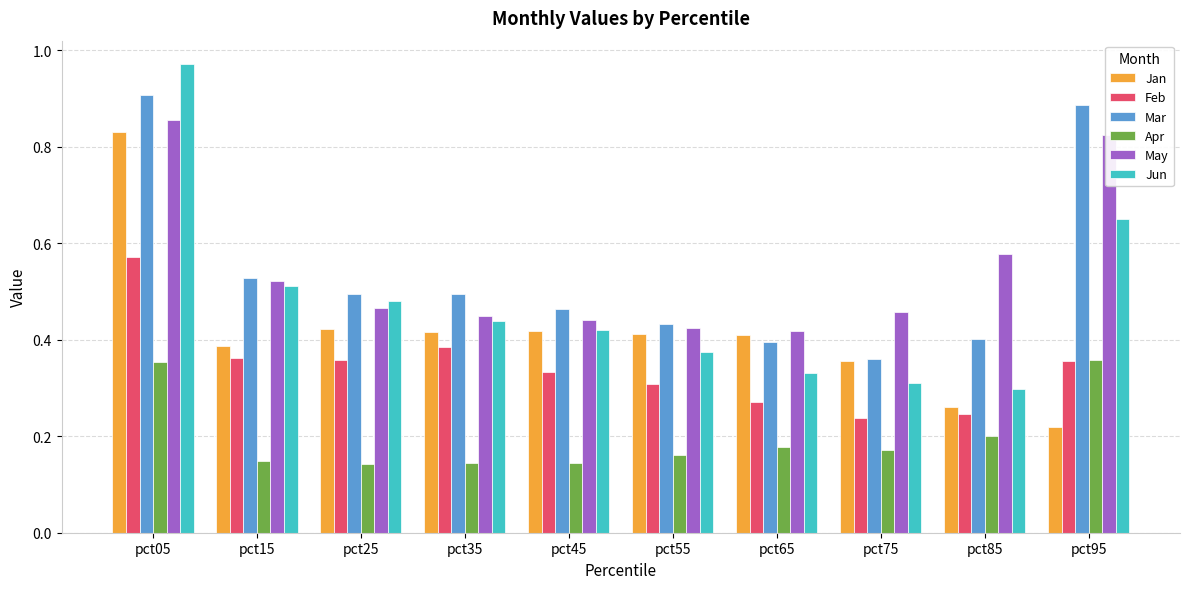

True or false: Jan has a value of 0.4 at pct15.

True